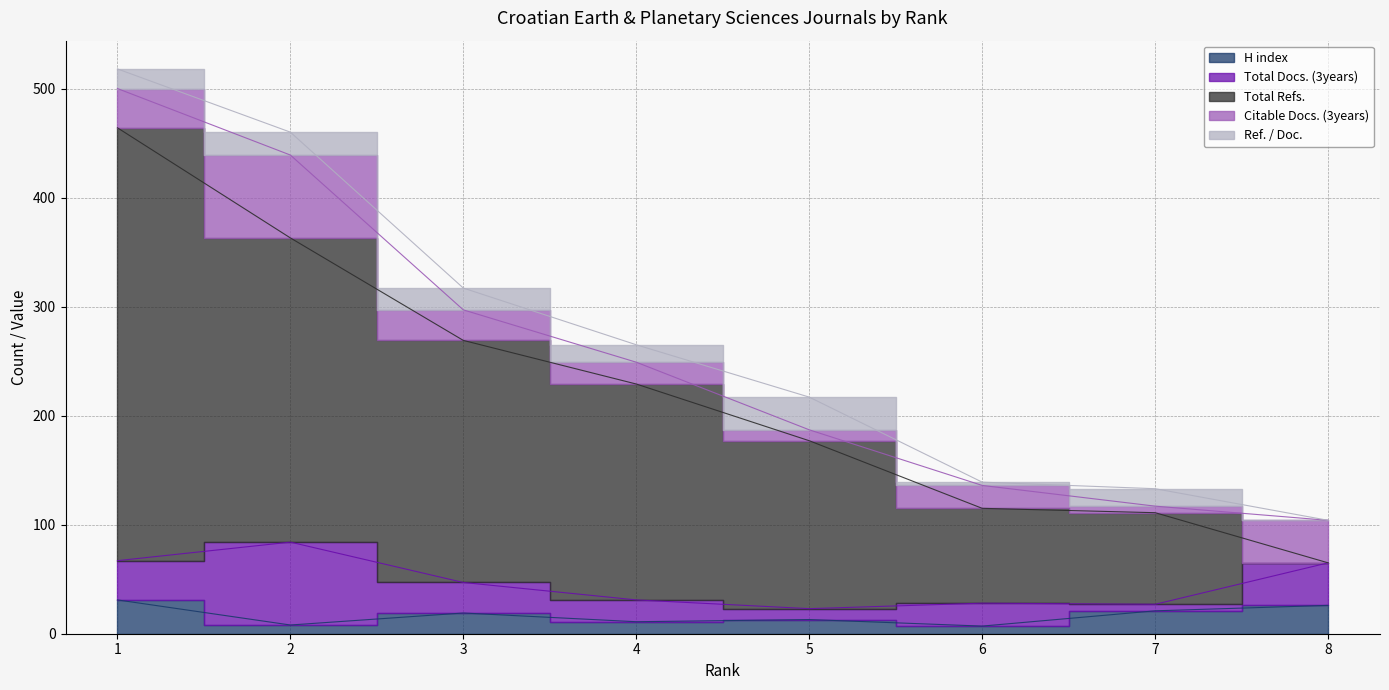

The value of H index at 4 is 3. True or false?

False